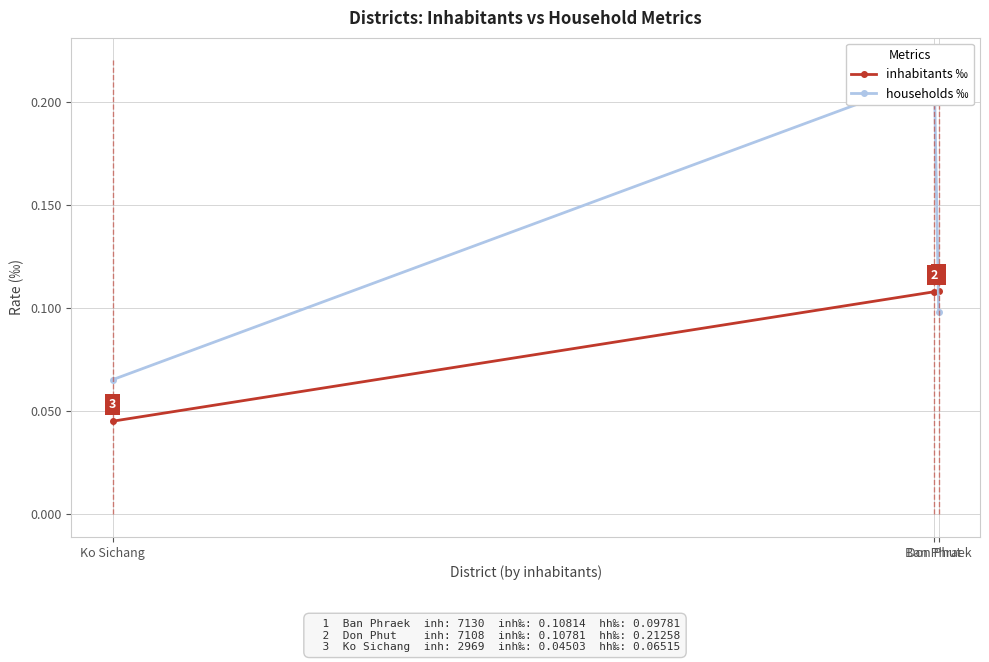

True or false: households ‰ has a value of 0.0 at Ban Phraek.

False